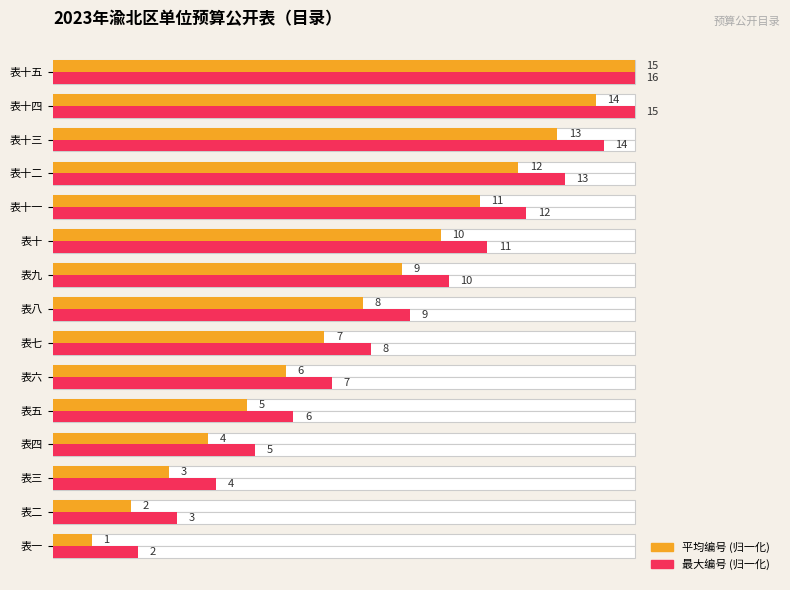

What is the sum of all 编号 (归一化) values?

8.0